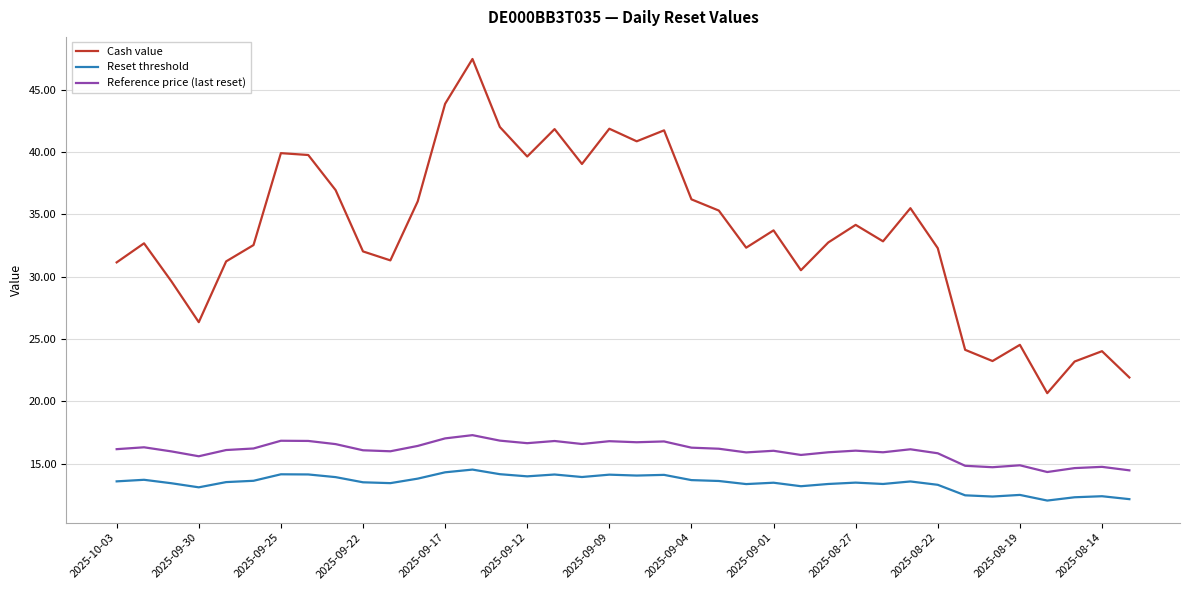

What is the difference between the maximum and minimum values in the Reset threshold series?

2.5